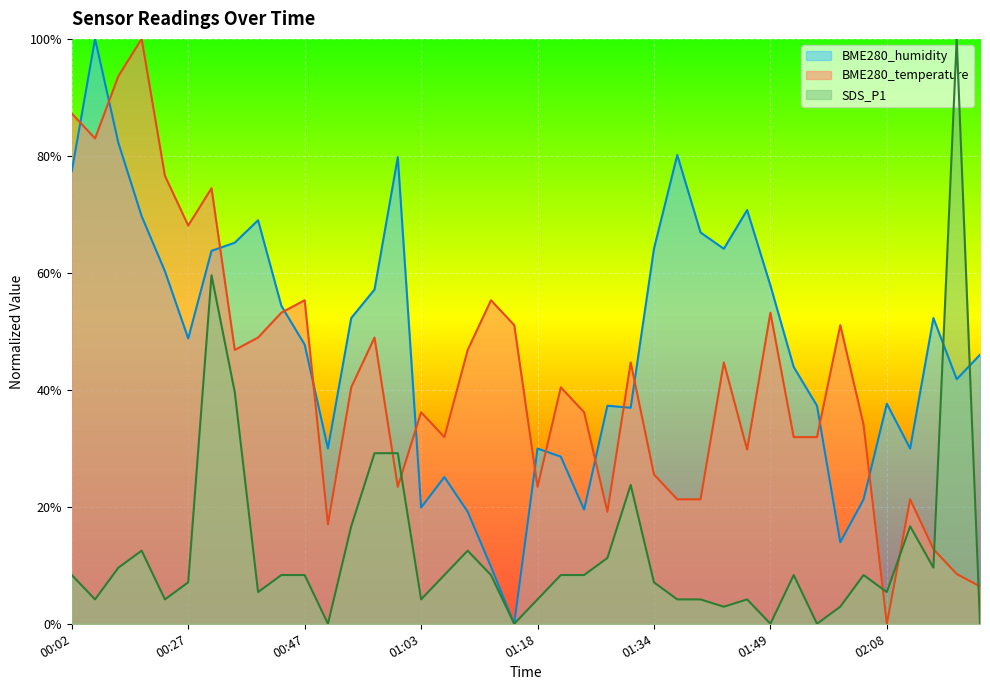

What is the sum of the BME280_humidity values at 00:56 and 01:53?

101.0